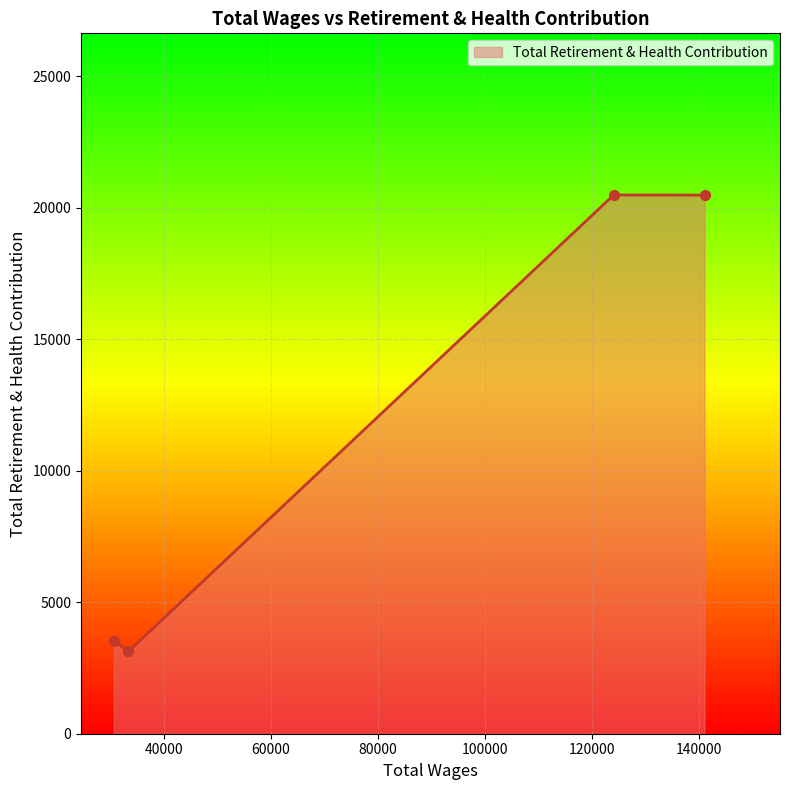

What is the smallest value displayed?

3128